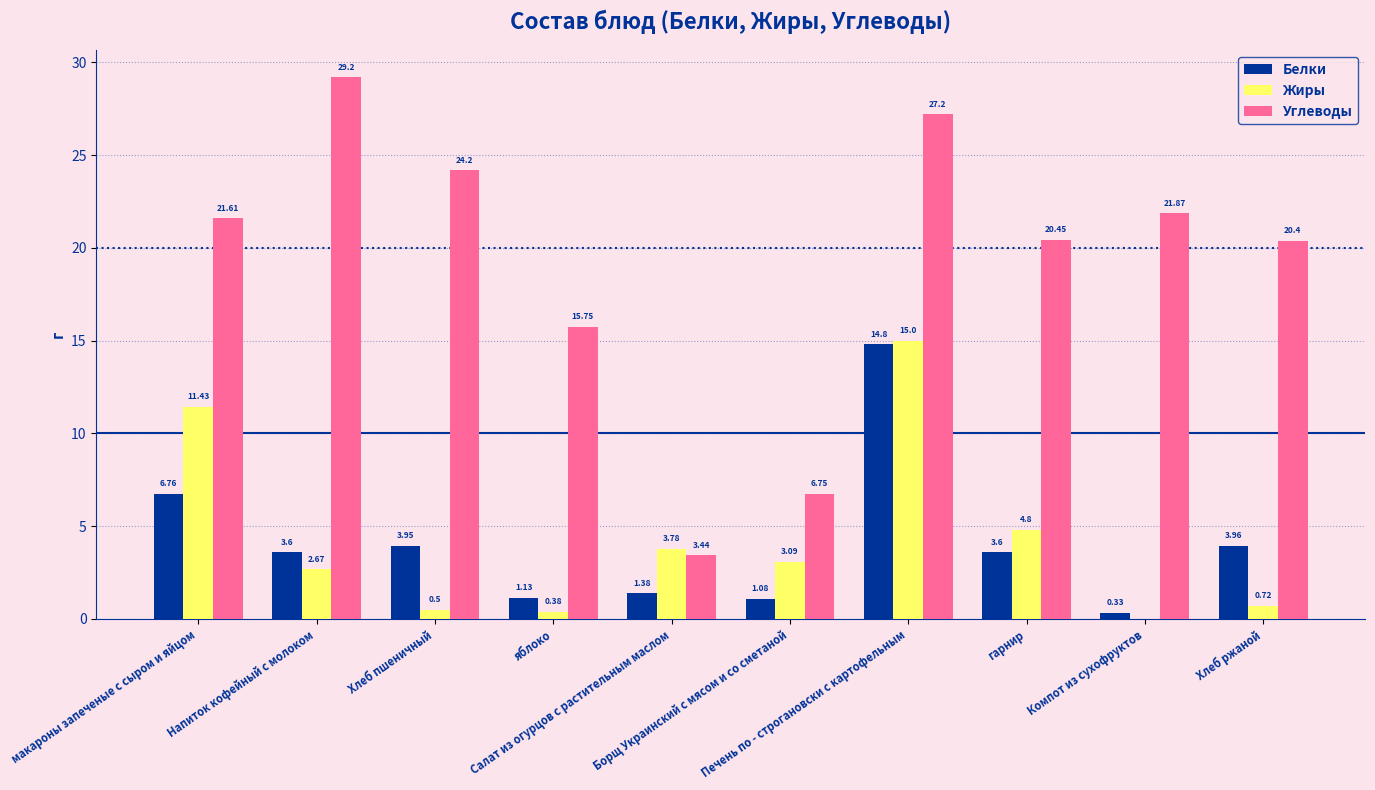

What is the maximum value for Белки?

14.8